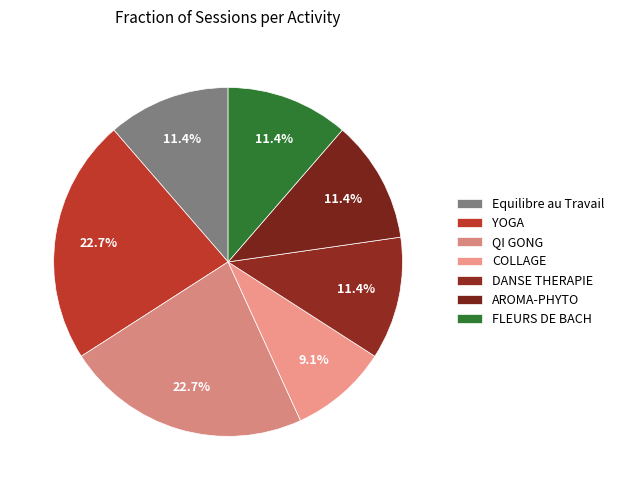

How many slices are in this pie chart?

7